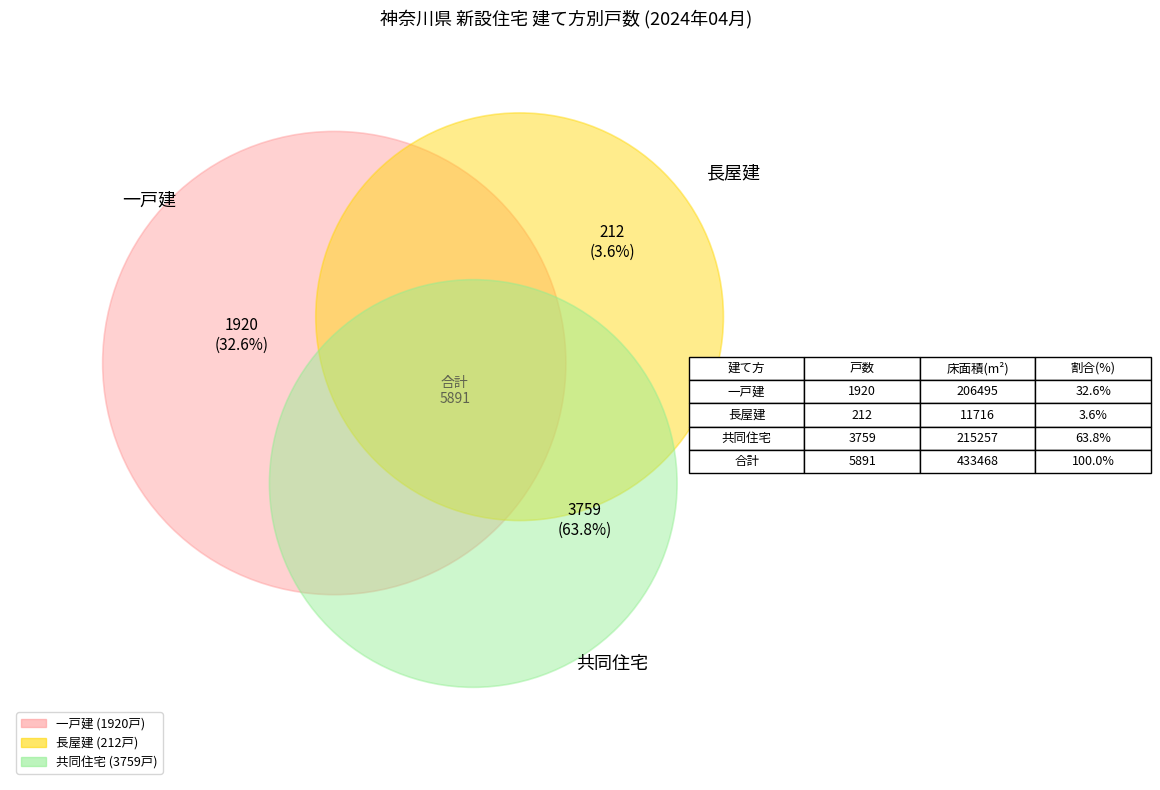

The 住宅の種類 計 slice represents 38% of the pie. True or false?

False